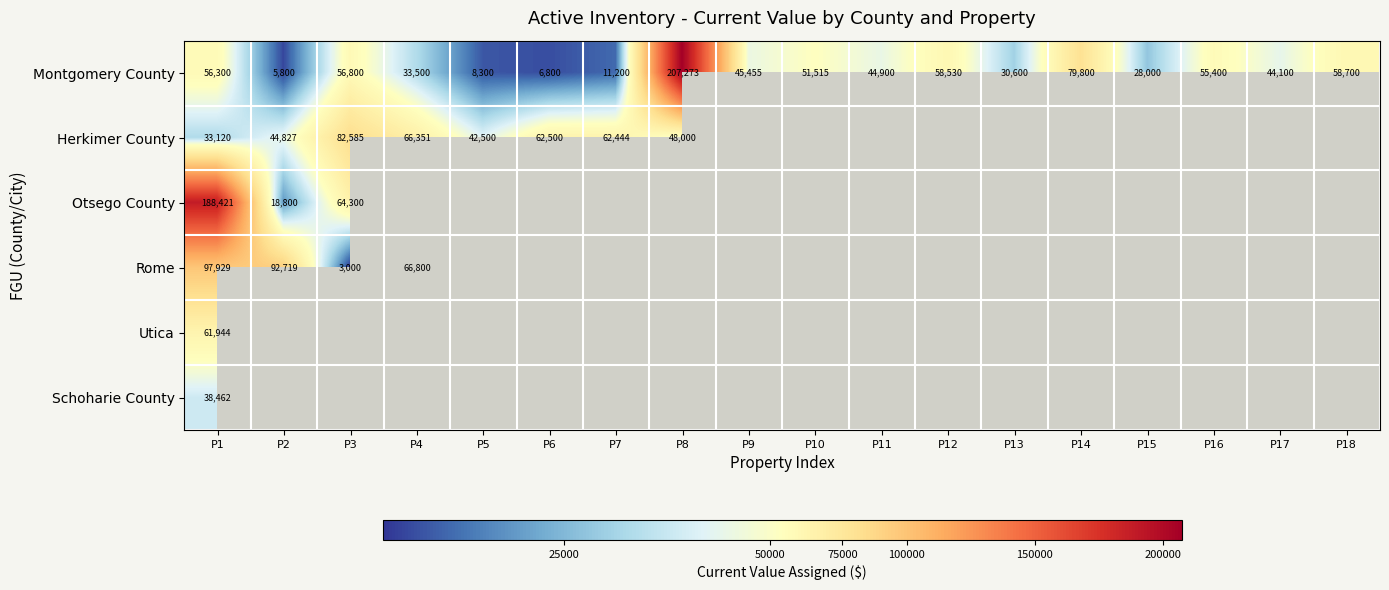

At P1, list the series in order from largest to smallest.

Otsego County, Rome, Utica, Montgomery County, Schoharie County, Herkimer County